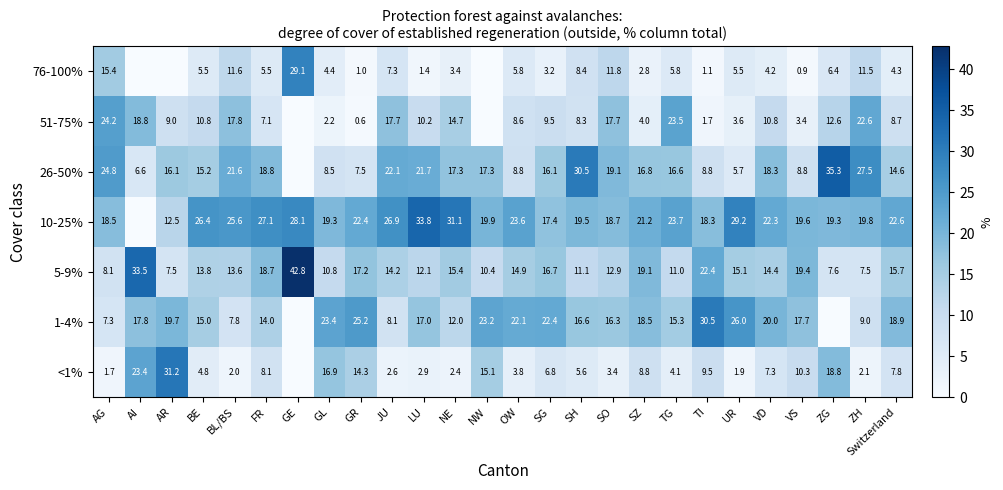

True or false: <1% has a value of 23.4 at AI.

True